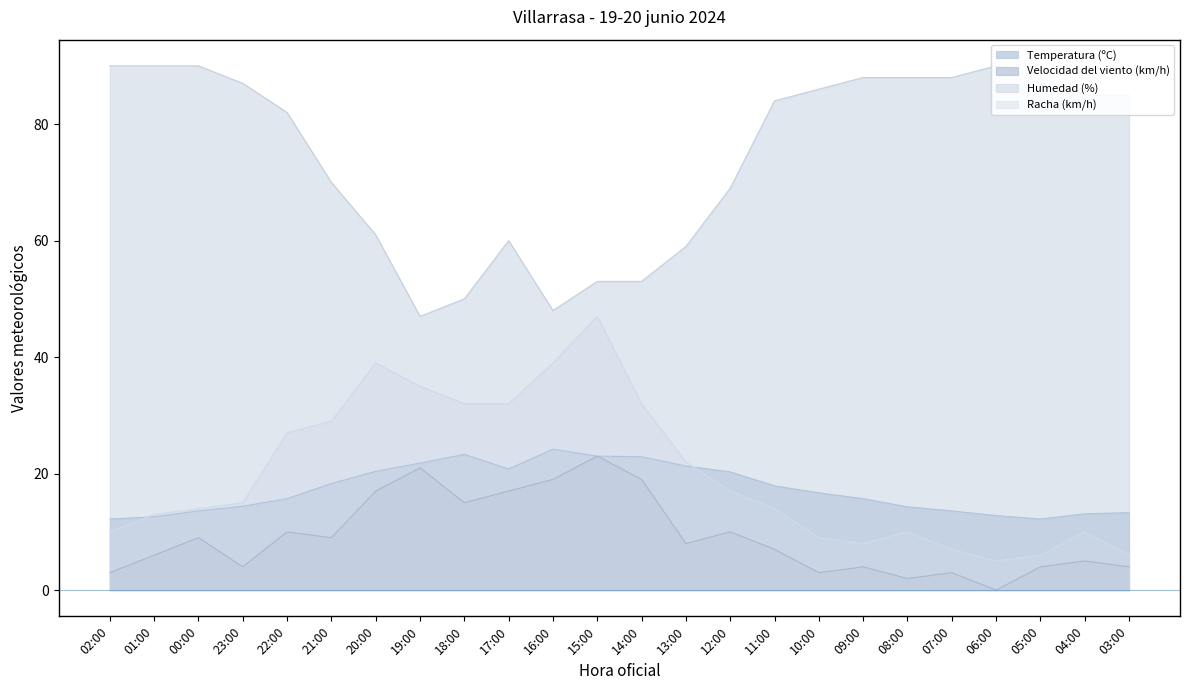

Which series changed the most between 01:00 and 07:00?

Racha (km/h)